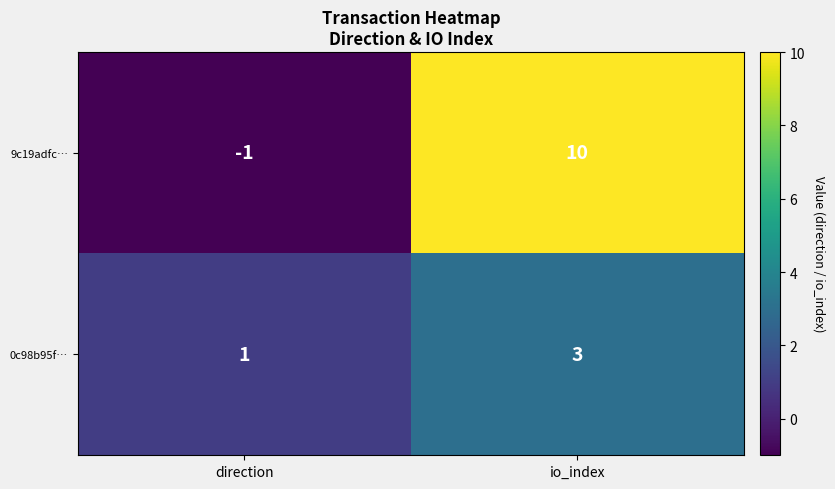

What is the maximum value for 9c19adfc…?

10